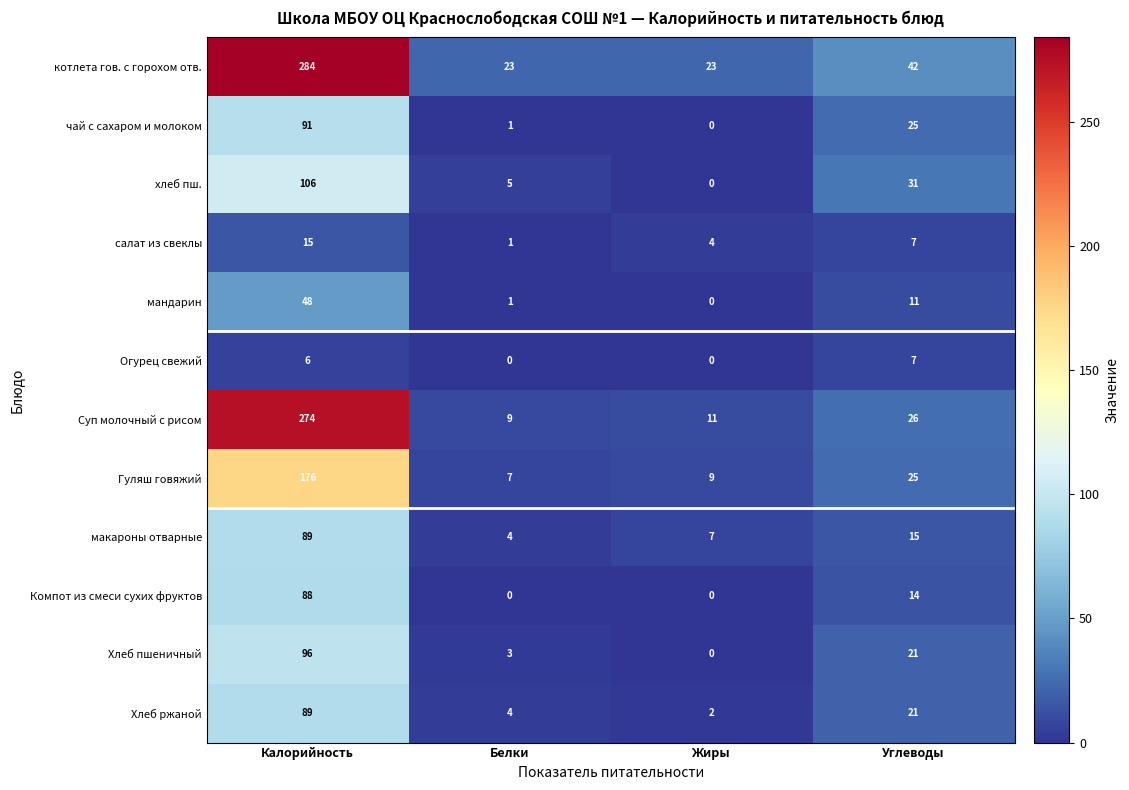

What is the lowest value of the макароны отварные series?

4